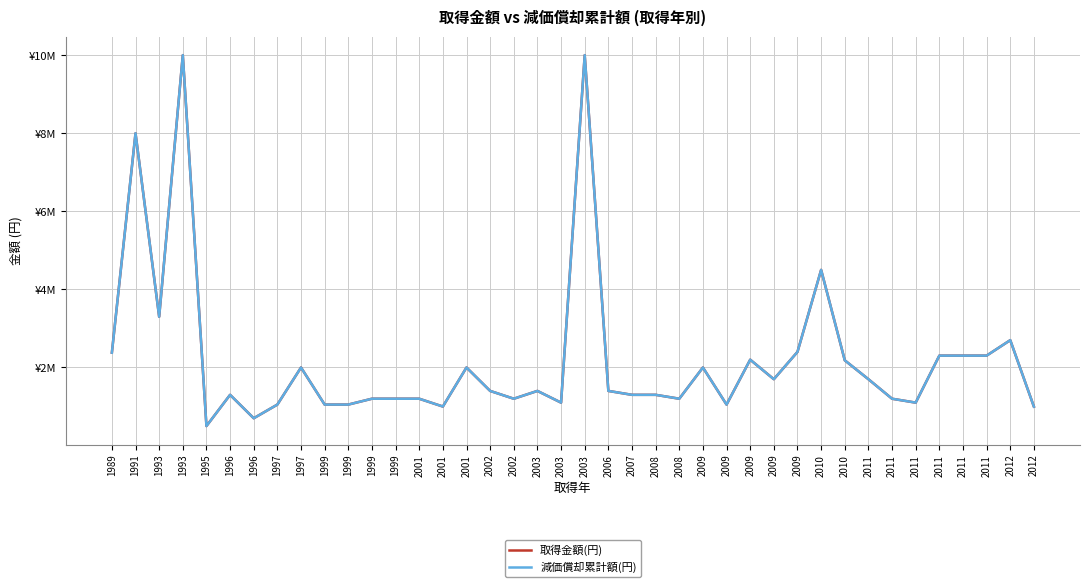

At which category is the sum across all series the highest?

1993